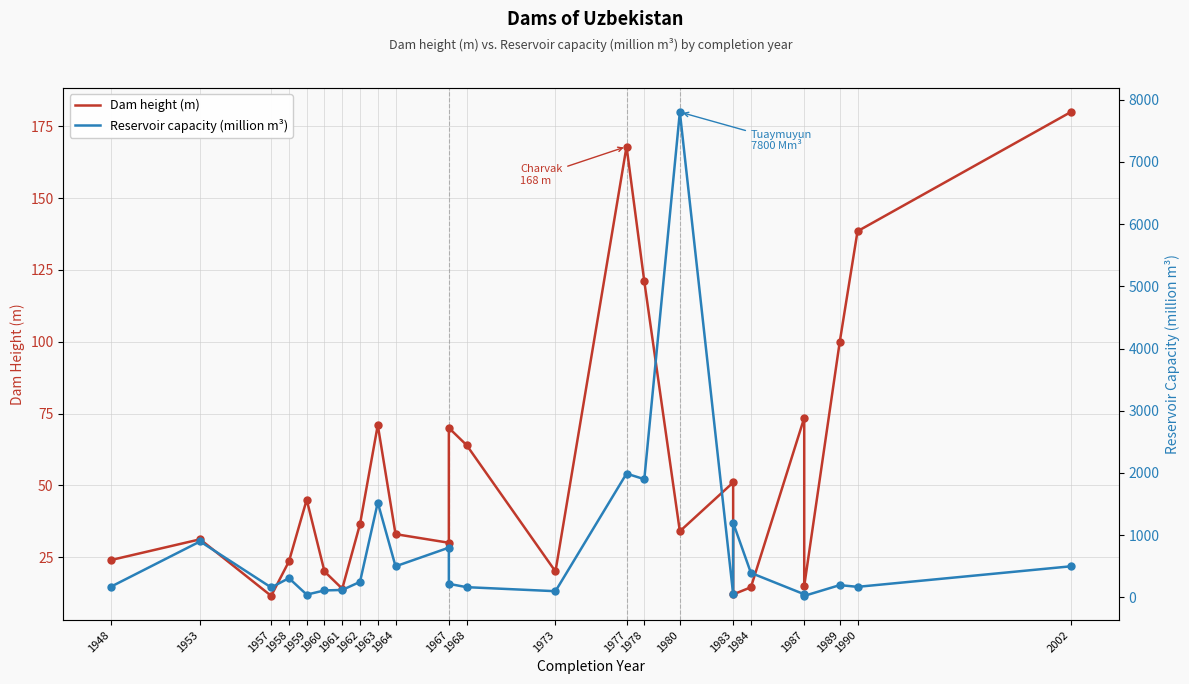

Which series has the widest spread of Y values?

Reservoir capacity (million m³)